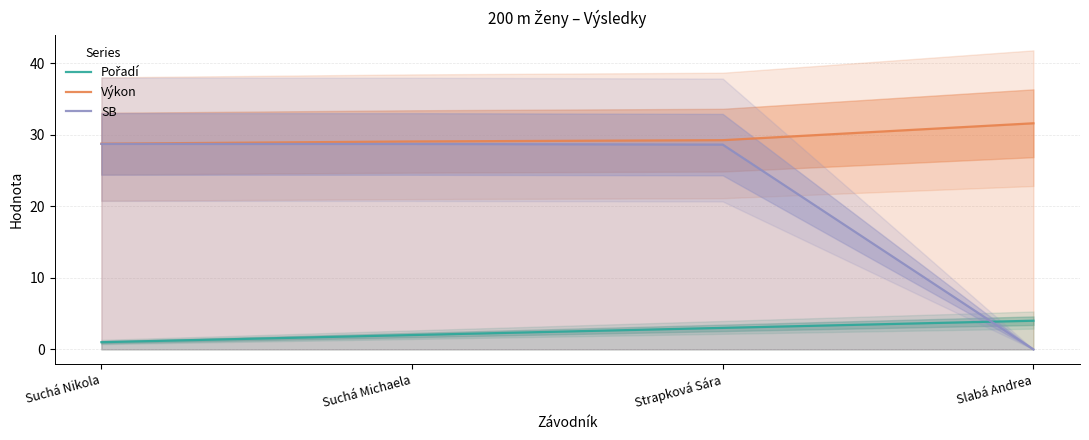

The SB series shows 28.7 at Suchá Nikola. True or false?

True